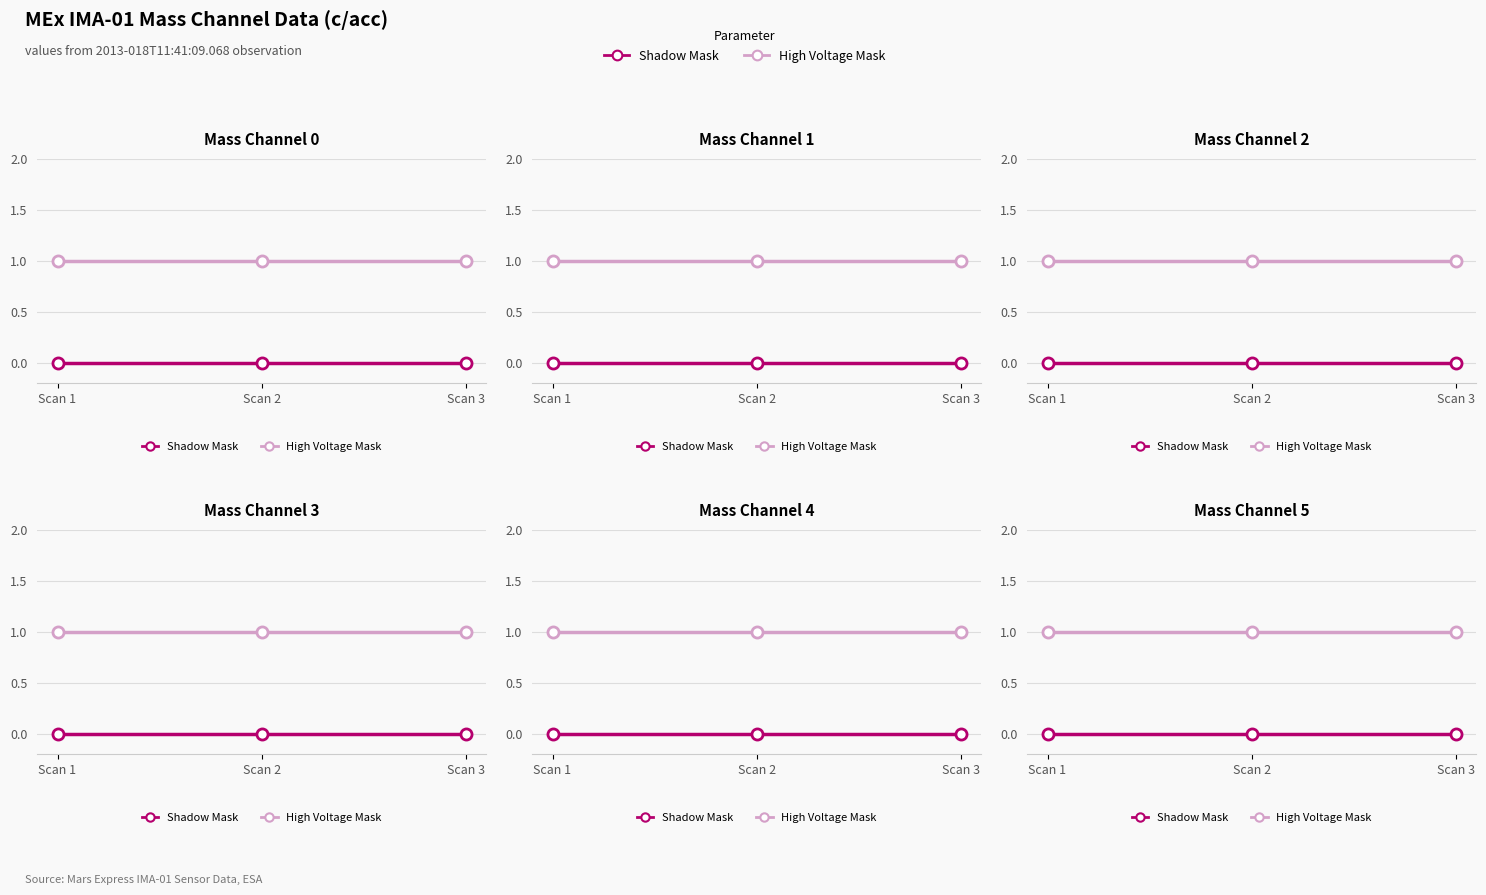

How many lines are shown in the chart?

2